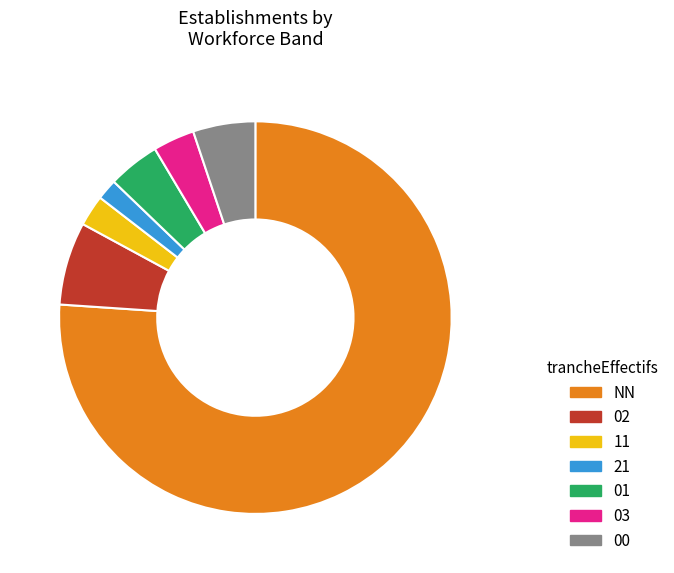

Do 03 and 21 together represent more than half of the pie?

No